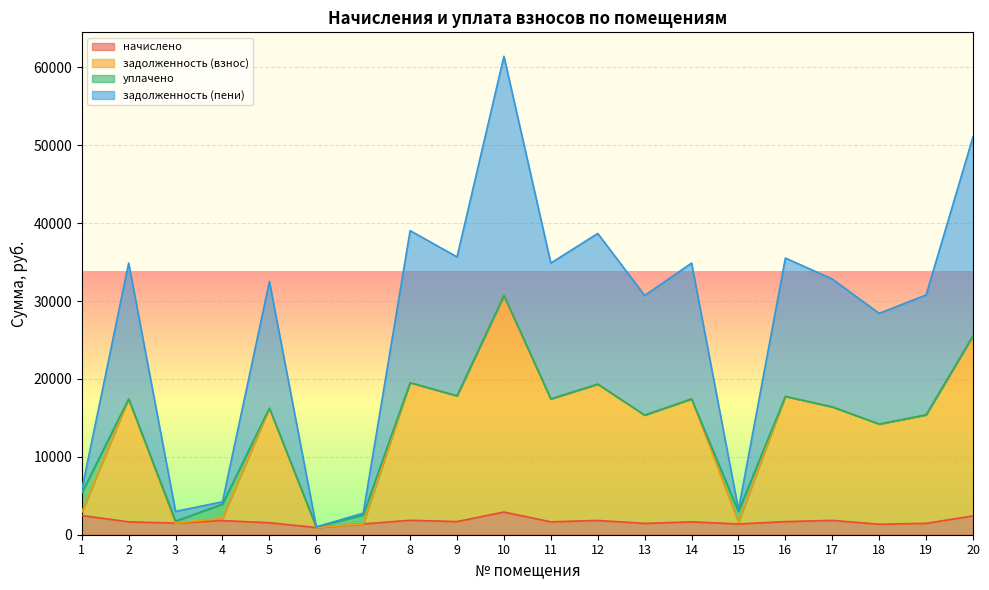

How many lines are shown in the chart?

4